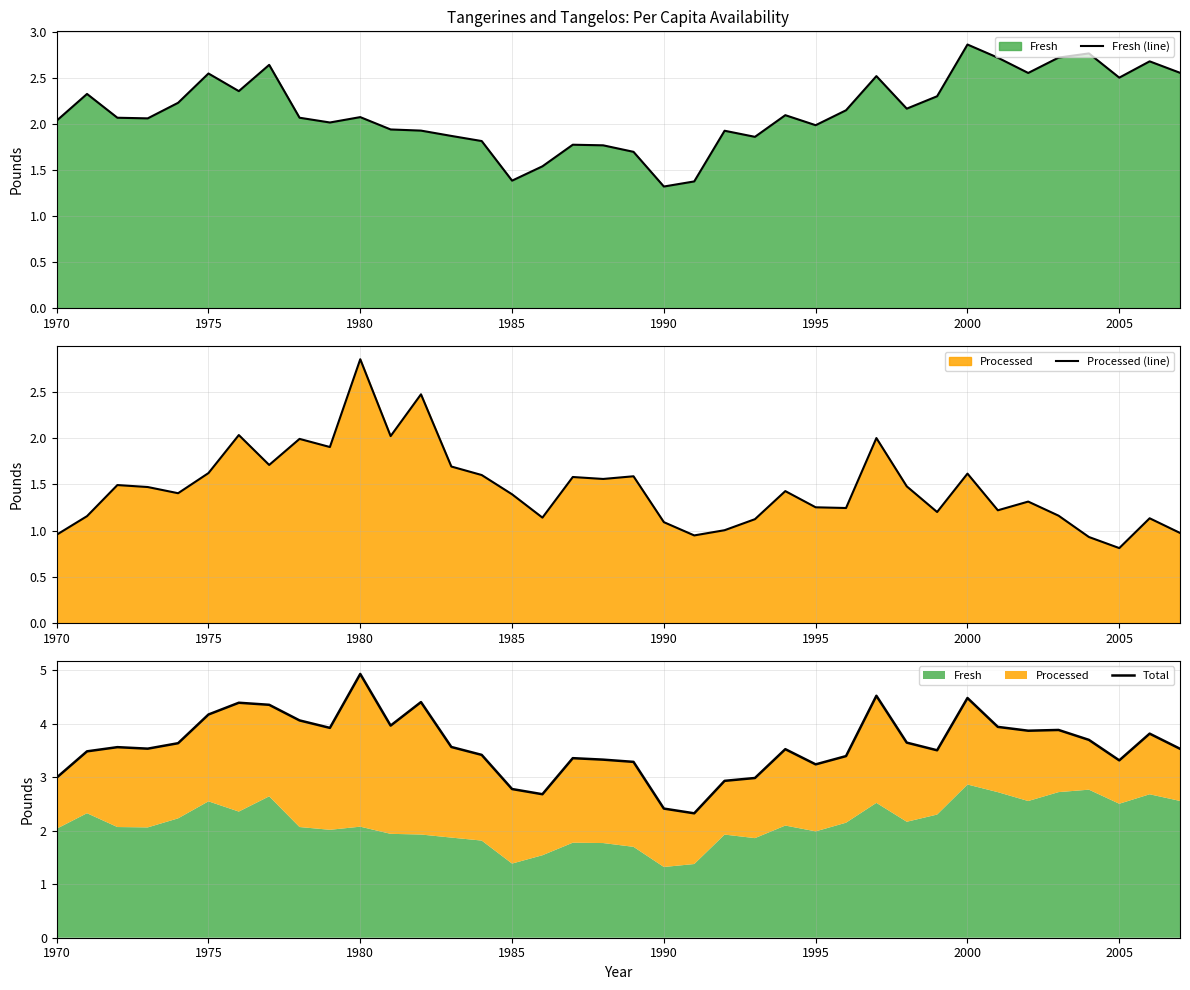

What is the smallest value displayed?

0.8